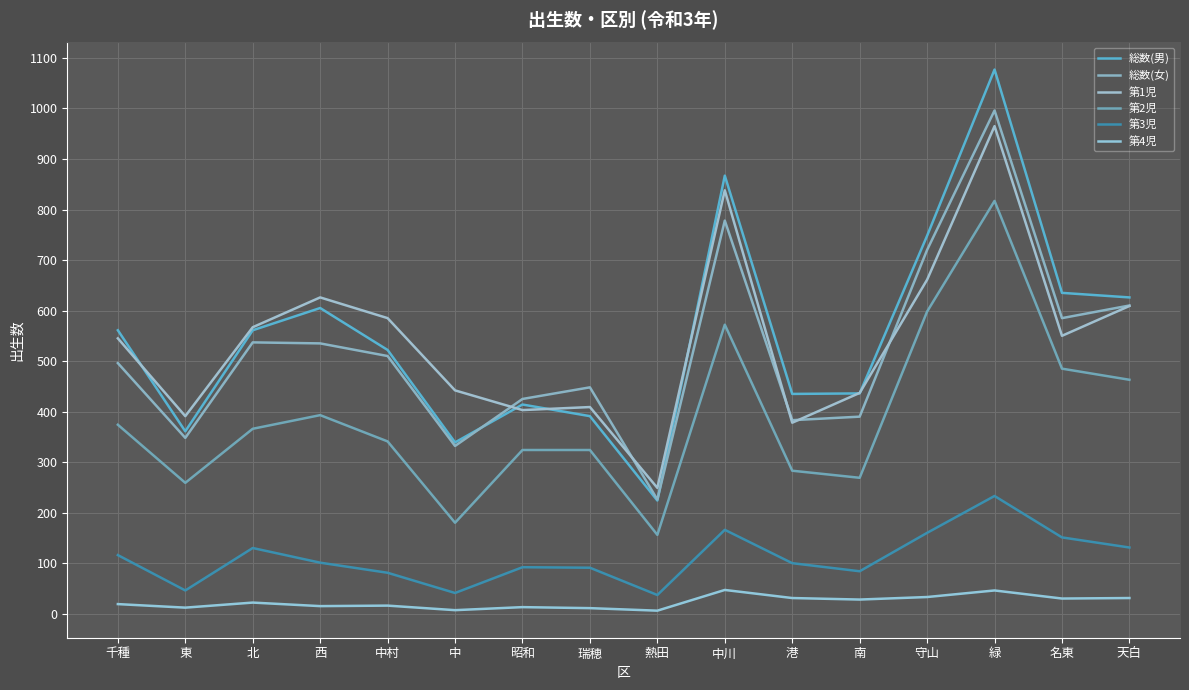

Which series has the widest spread of values?

総数(男)